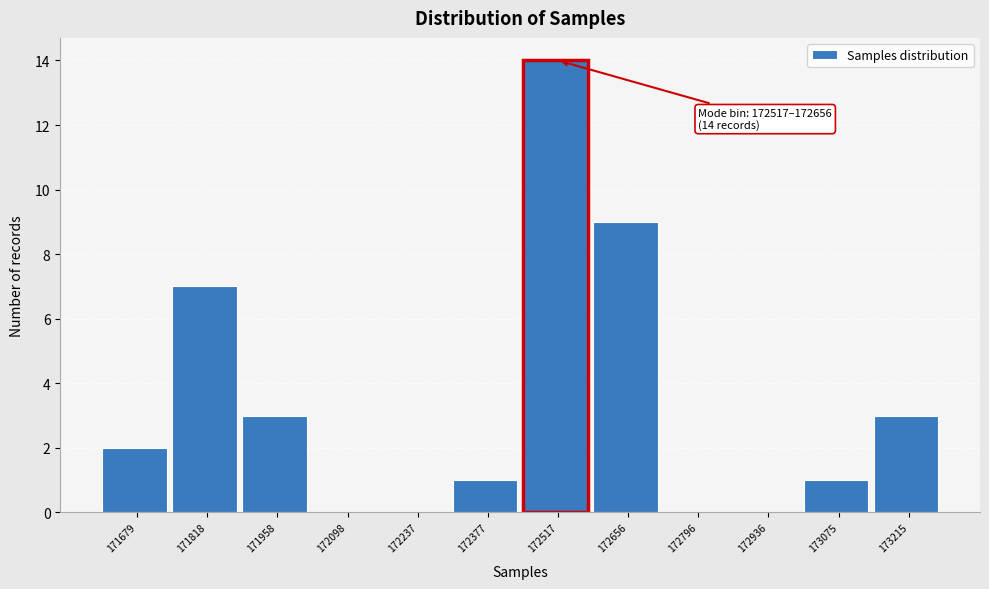

Reading left to right, what are all the values shown in this chart?

171679=2	171818=7	171958=3	172098=0	172237=0	172377=1	172517=14	172656=9	172796=0	172936=0	173075=1	173215=3